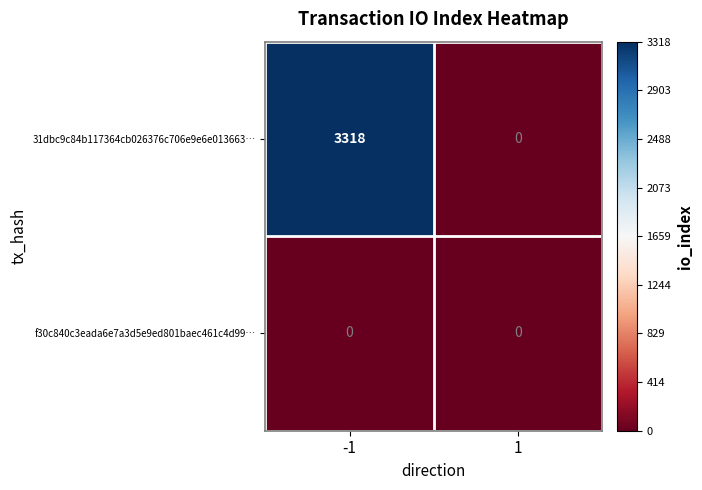

Read the 31dbc9c84b117364cb026376c706e9e6e013663… value at -1, to the nearest 10.

3320